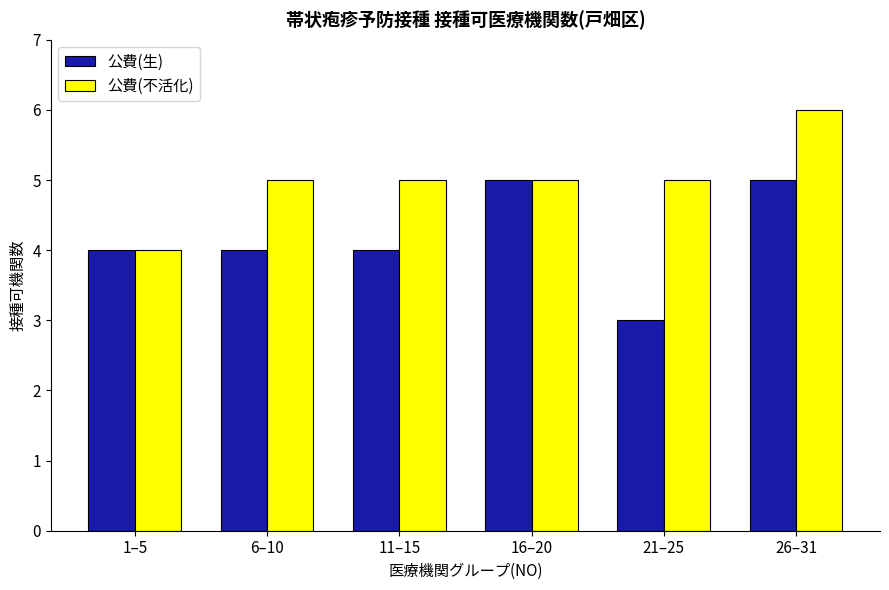

Is the value of 公費(不活化) at 11–15 greater than the value of 公費(生) at 11–15?

Yes